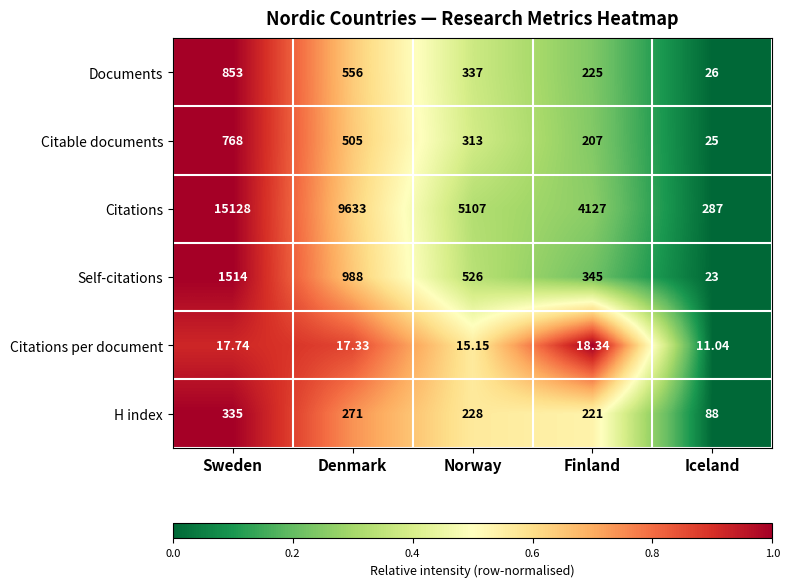

Rank the series by their maximum value, from highest to lowest.

Citations, Self-citations, Documents, Citable documents, H index, Citations per document